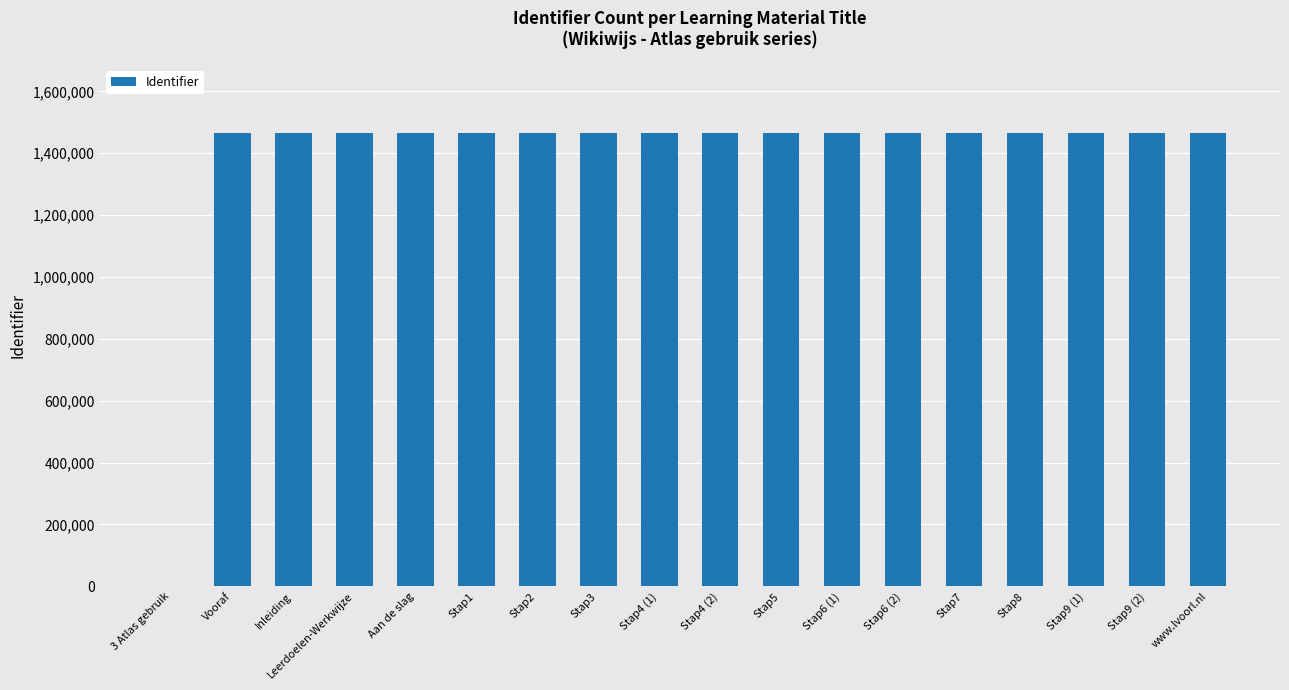

What is the ratio of the value at Stap7 to the value at Stap6 (1)?

1.0